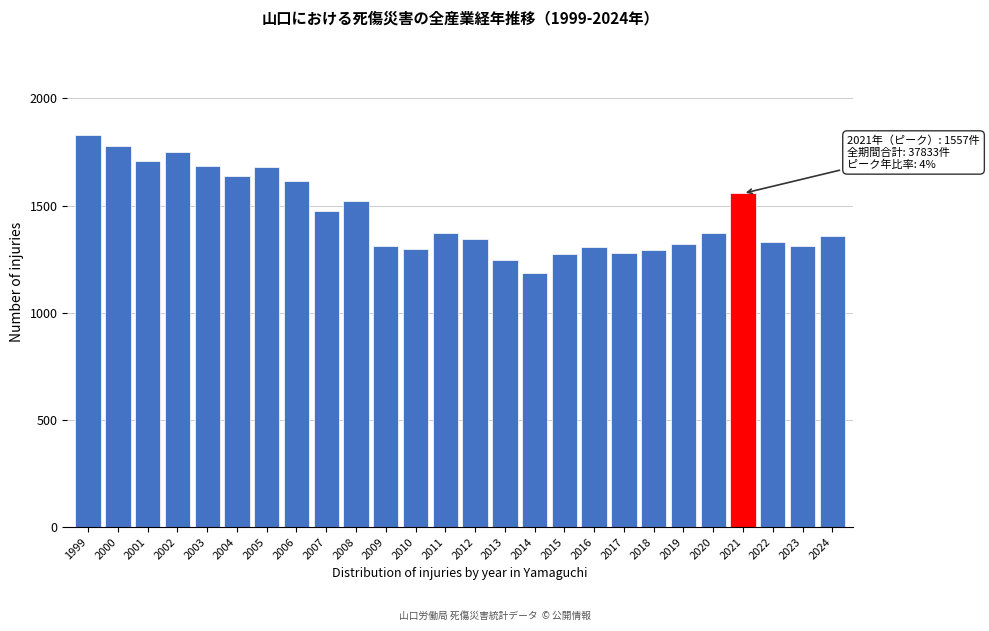

Is it true that the value at 2018 is 1293?

True